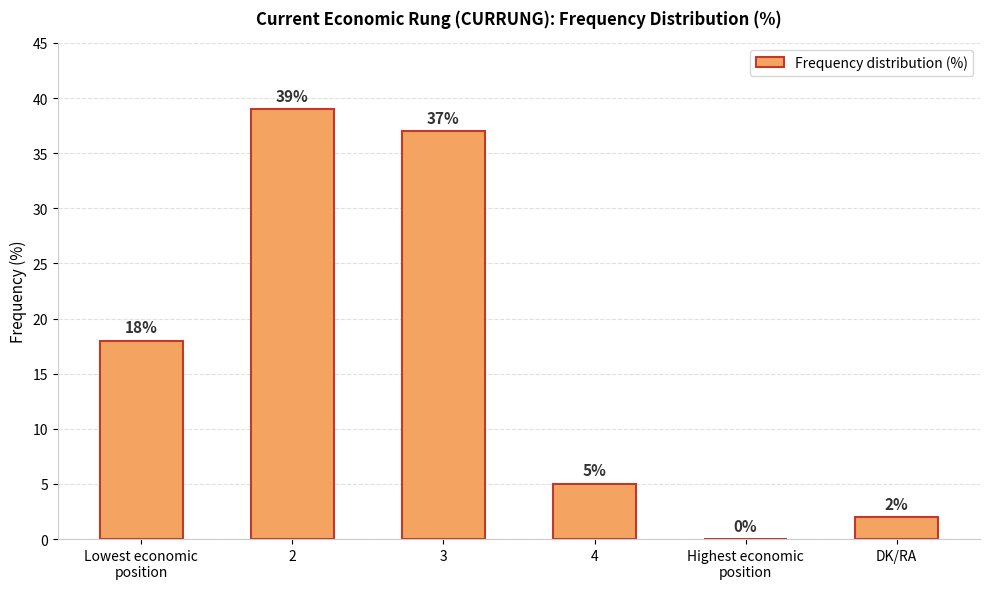

Are the bars horizontal?

No